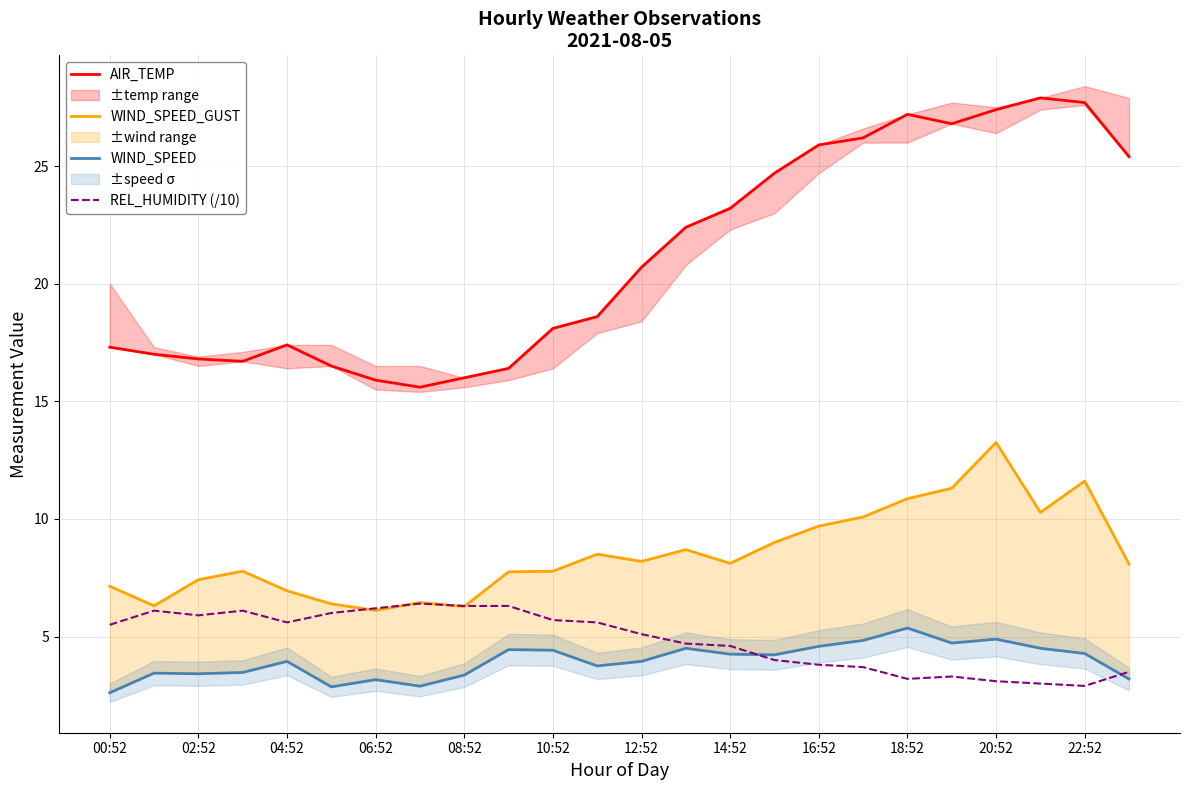

What value does the AIR_TEMP series have at 08:52?

16.0